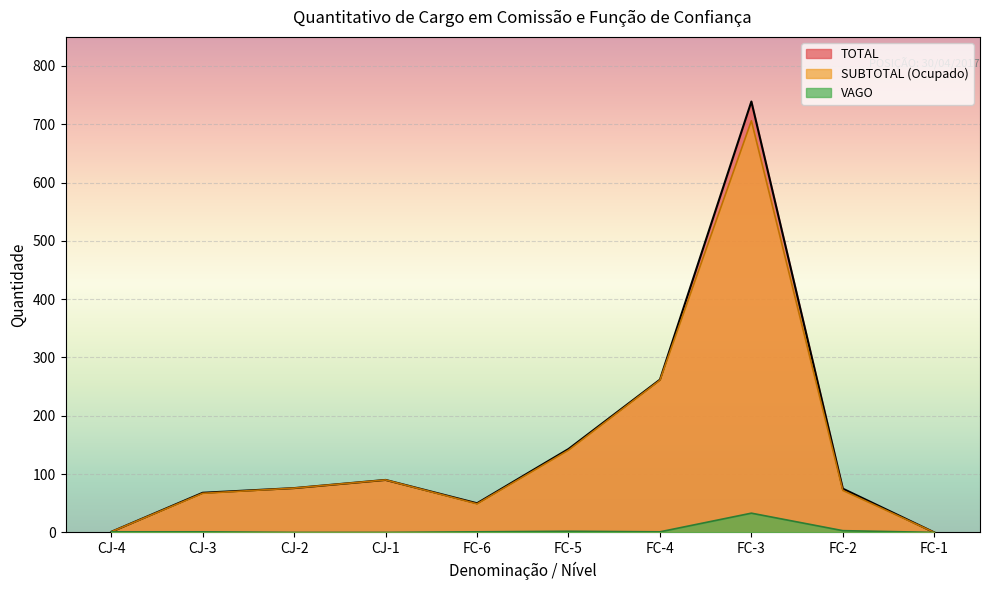

Does the chart display data point markers on the line(s)?

No